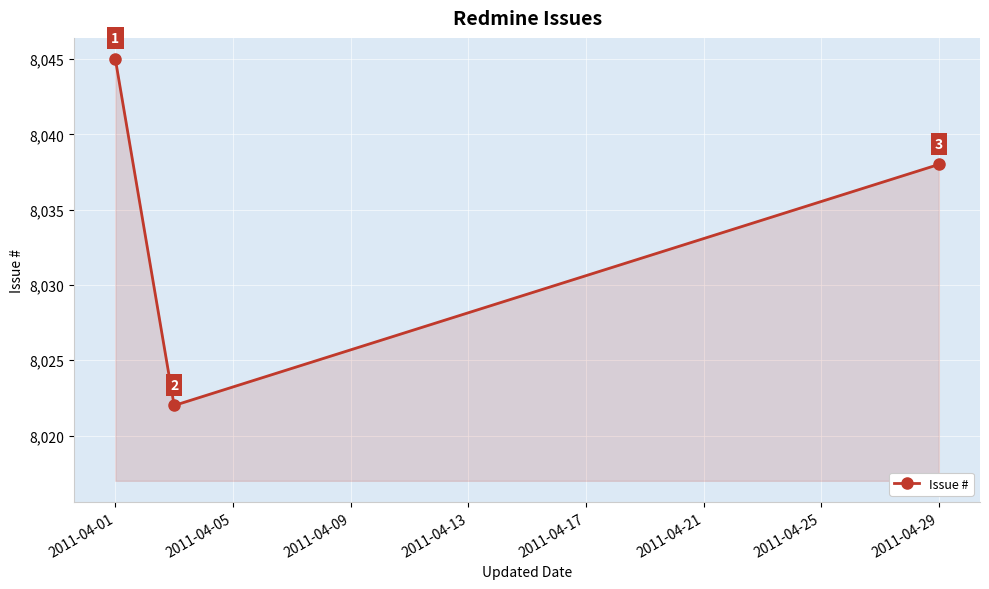

Reading left to right, transcribe all the data shown in this chart.

8045	8022	8038